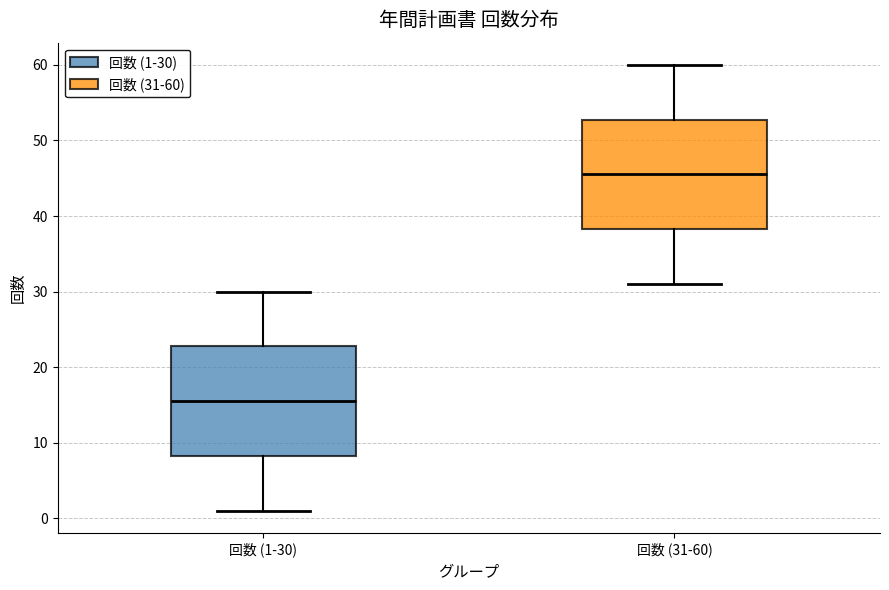

Reading left to right, read every box against the y-axis: the position of its median line, the range the box covers, and the ends of its whiskers. The values are not printed on the chart, so give them approximately, as read against the axis.

回数 (1-30): median 16, box 8 to 23, whiskers 1 to 30
回数 (31-60): median 46, box 38 to 53, whiskers 31 to 60